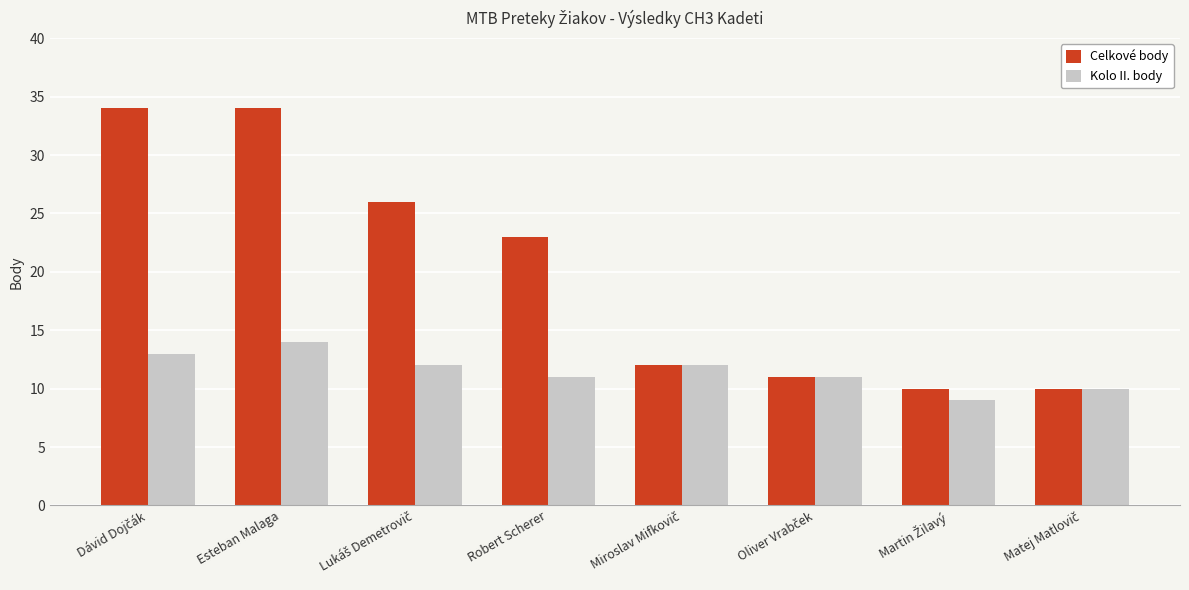

The Kolo II. body series shows 11 at Robert Scherer. True or false?

True